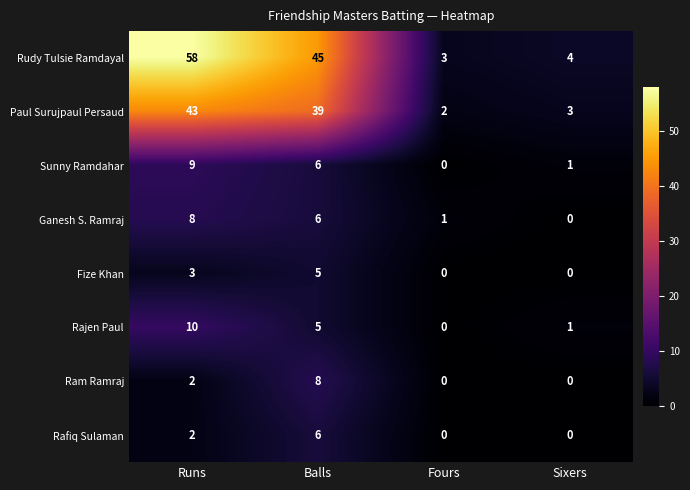

Rank the categories by Rudy Tulsie Ramdayal value from lowest to highest.

Fours, Sixers, Balls, Runs